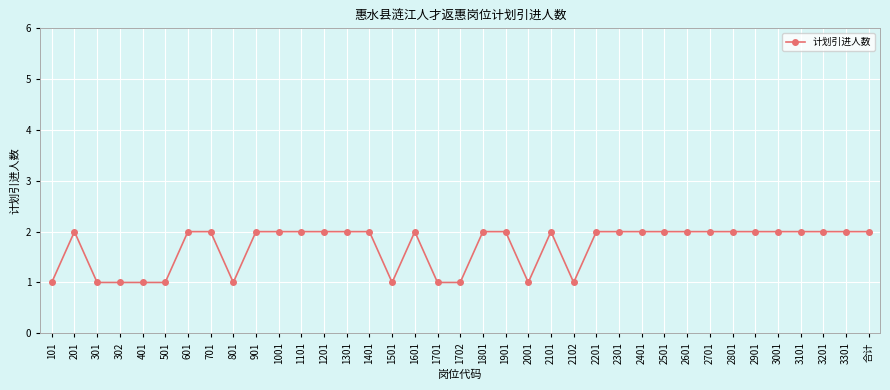

What is the change in value from 1501 to 2301?

+1